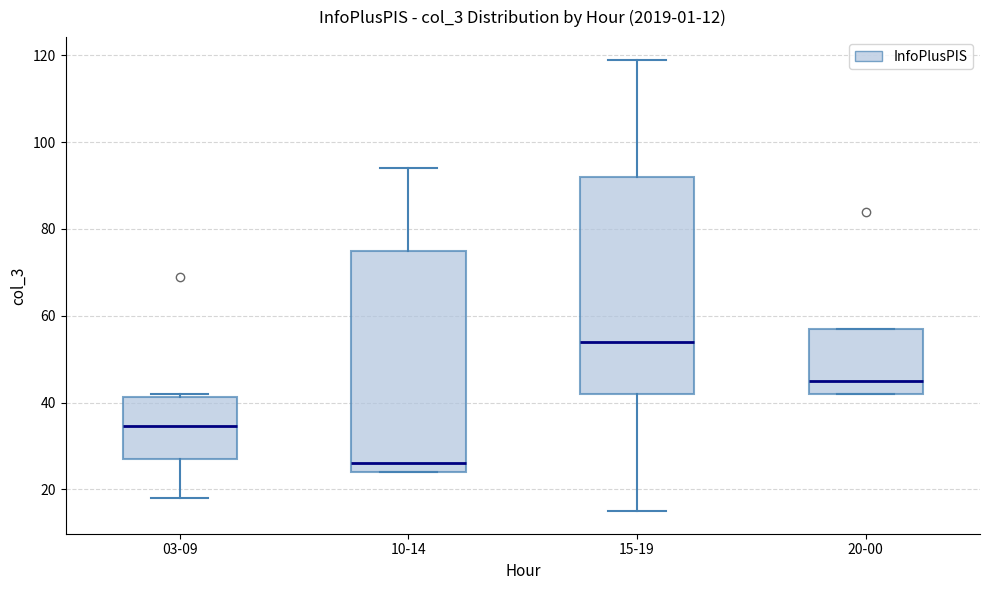

Which box's median line is the lowest?

10-14